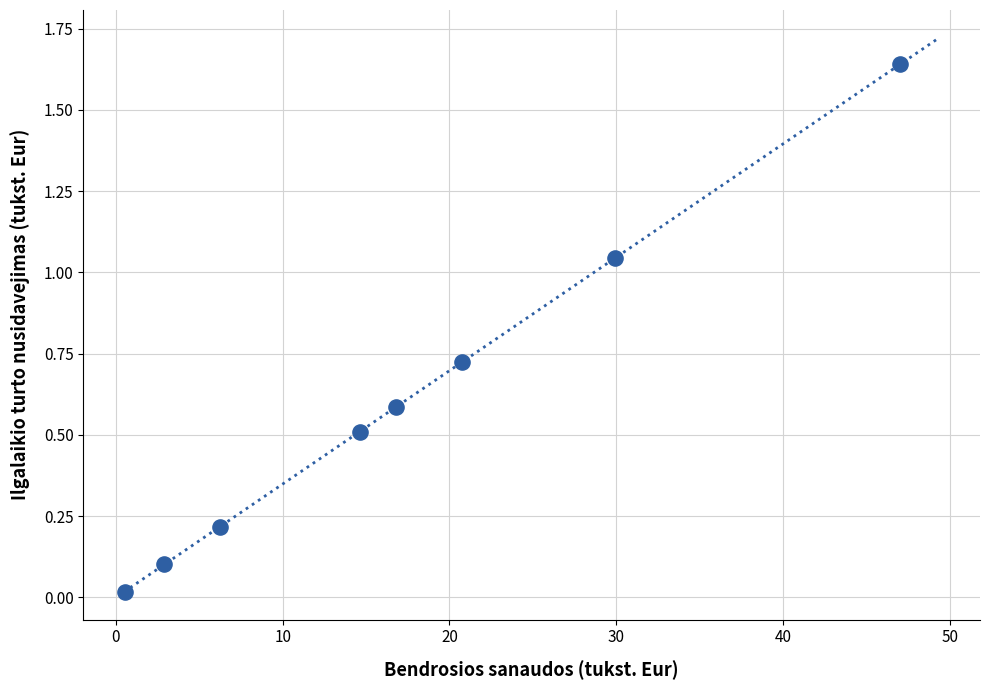

What is the average Y value?

0.6